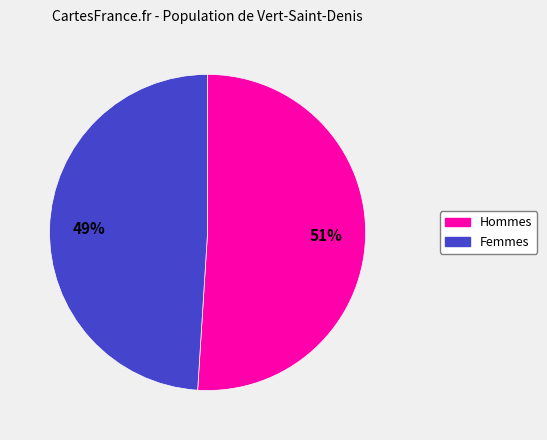

To the nearest percent, what is the average slice percentage?

50%